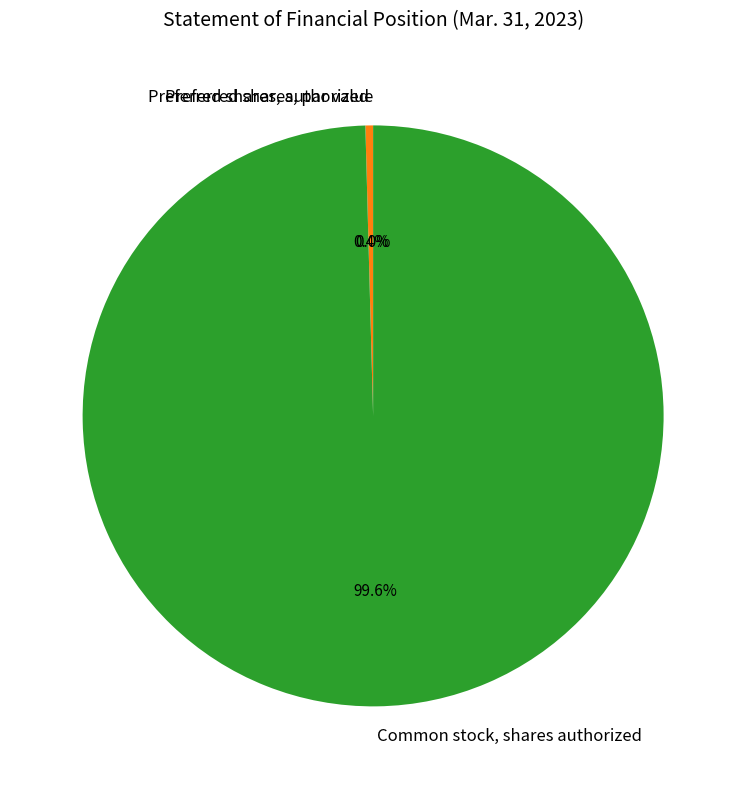

How many slices are in this pie chart?

3